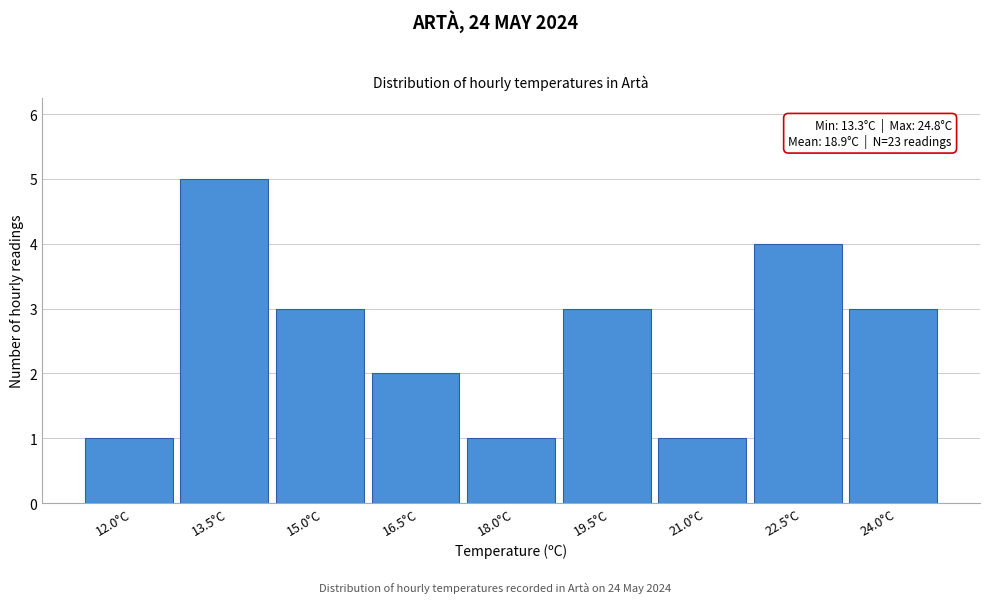

Reading left to right, transcribe all the data shown in this chart.

1	5	3	2	1	3	1	4	3